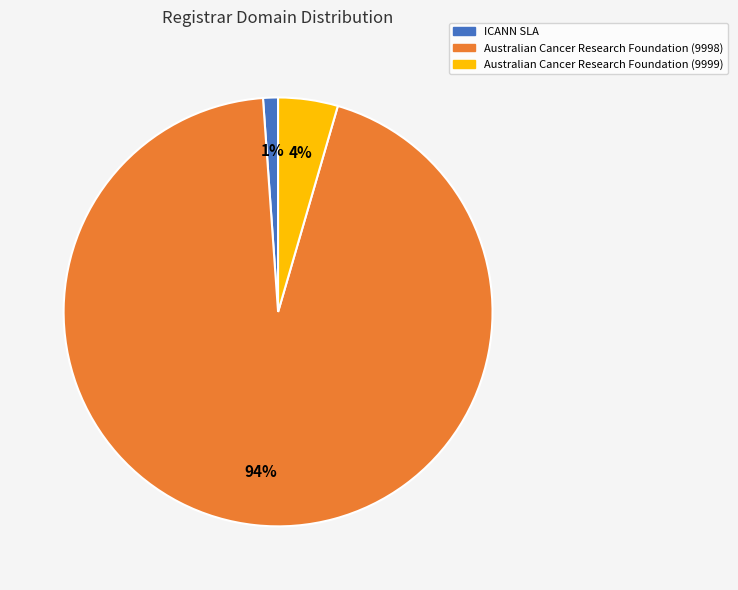

Is Australian Cancer Research Foundation (9998) the majority of the pie?

Yes